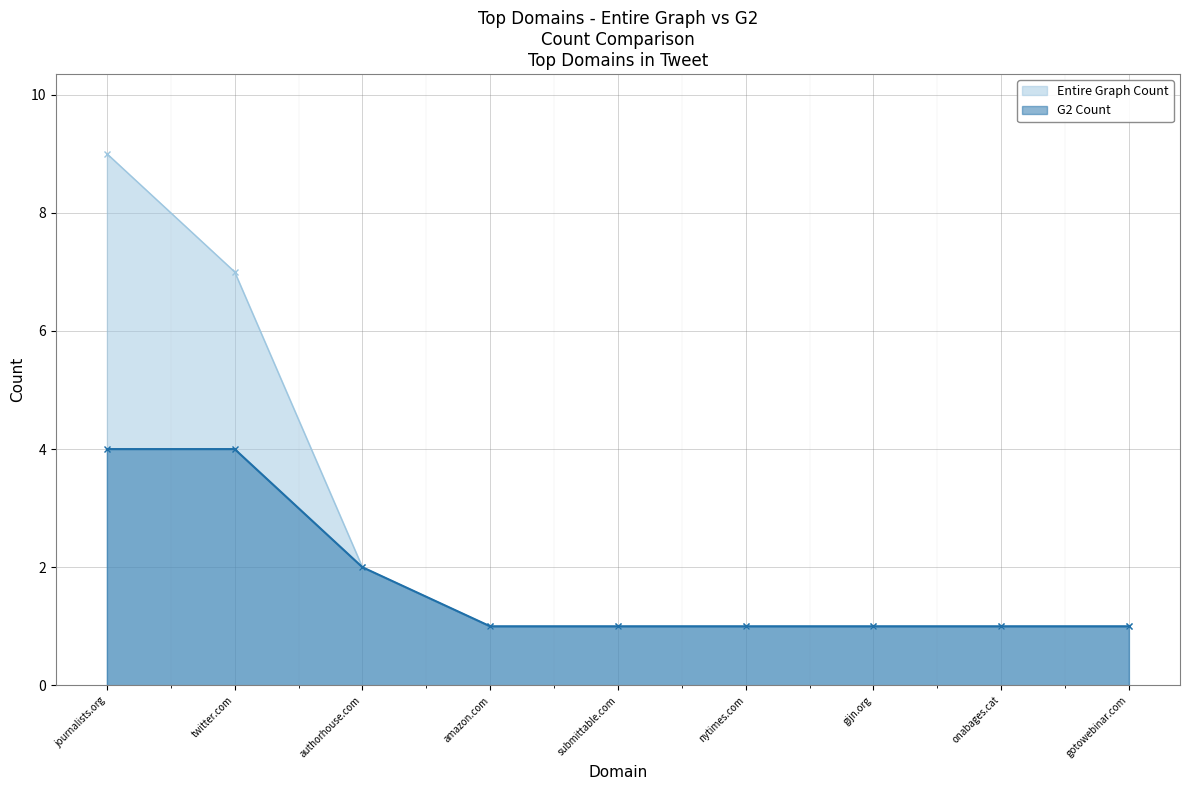

What is the maximum value for Entire Graph Count?

9